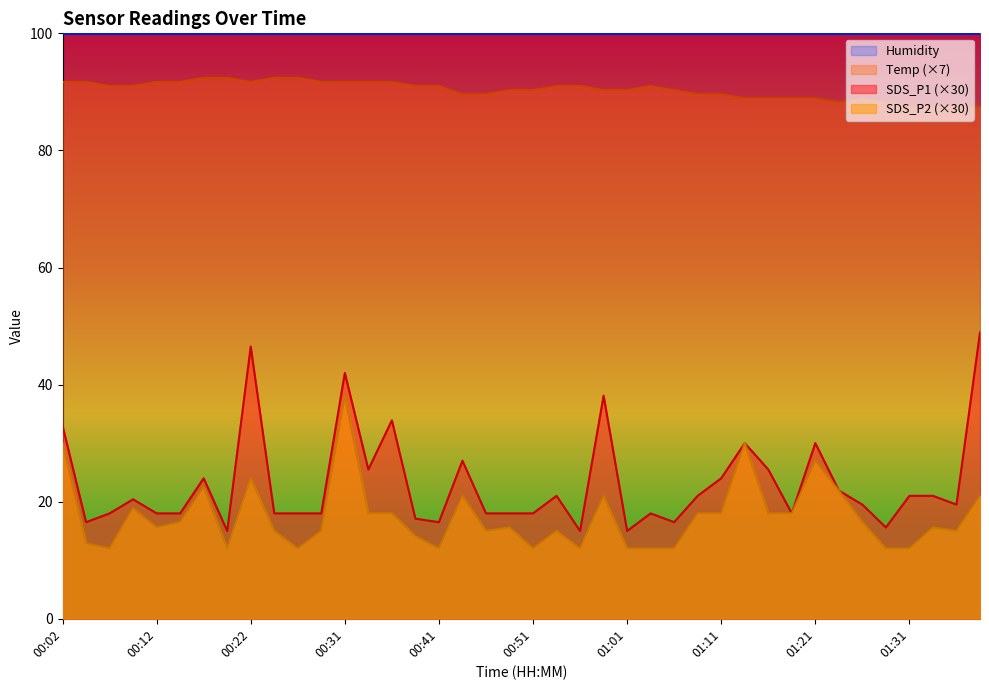

Where is the first local maximum for SDS_P2?

00:09